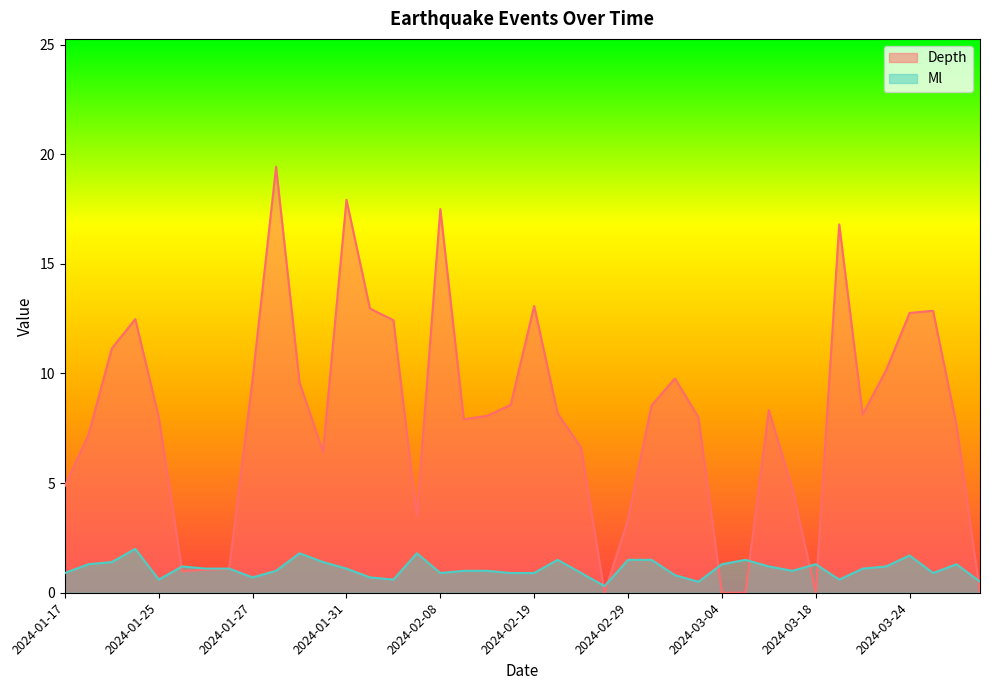

Which series changed the most between 2024-02-22 and 2024-02-01?

Depth